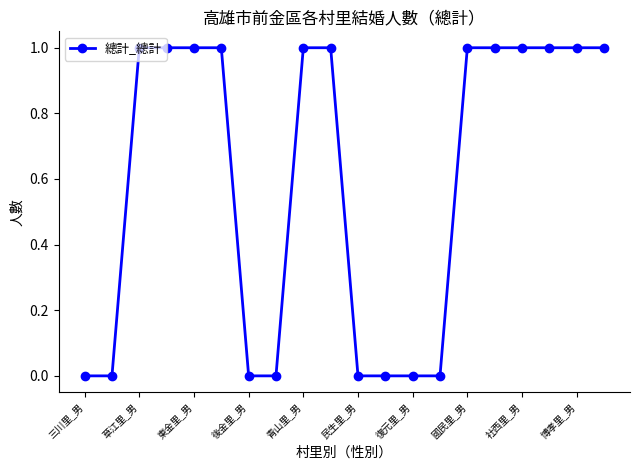

What is the difference between the maximum and minimum values?

1